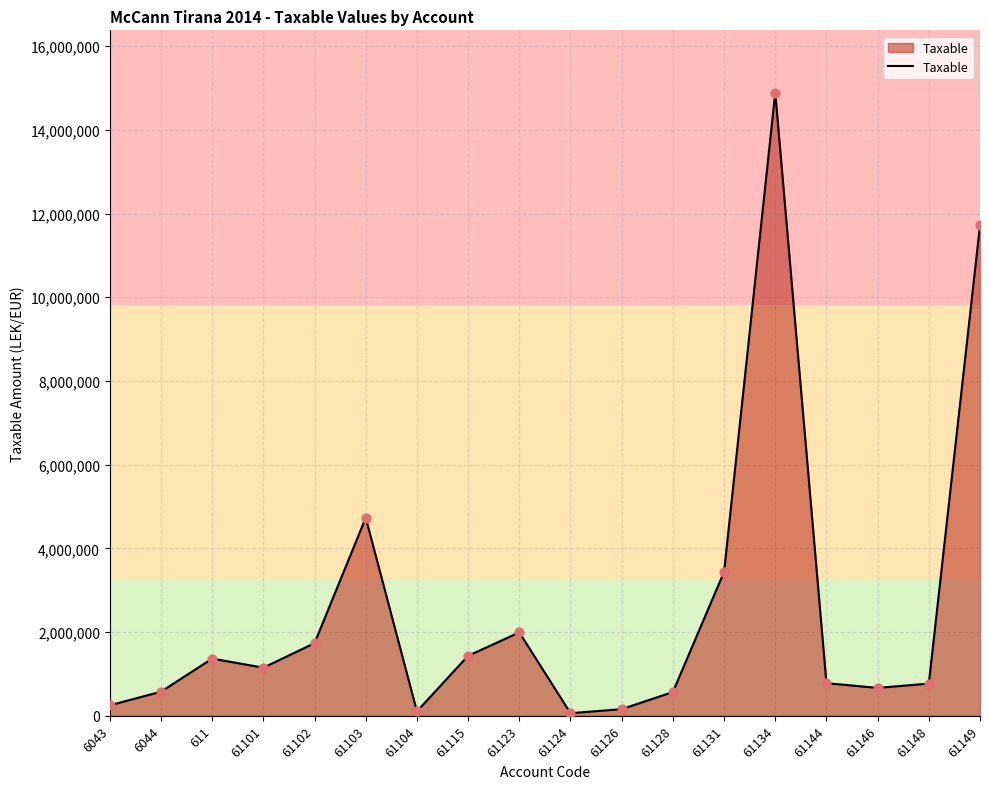

Which has a higher value, 61134 or 61123?

61134